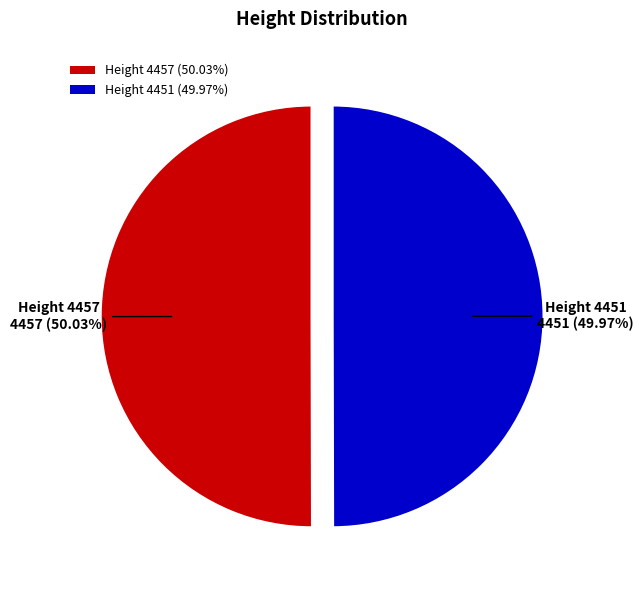

Combined, do Height 4457 (50.03%) and Height 4451 (49.97%) account for over 50%?

Yes